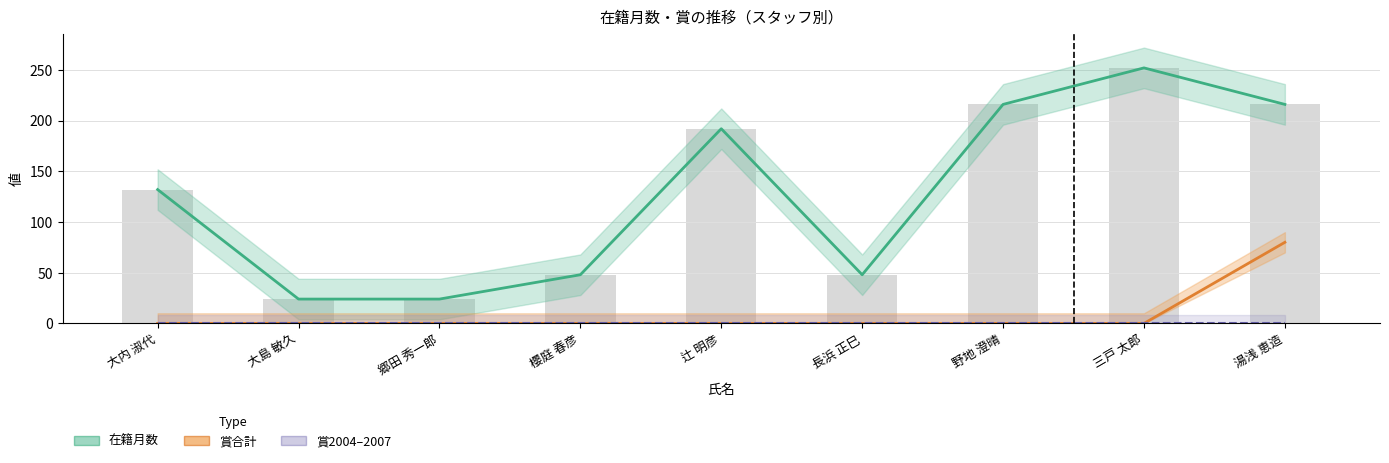

Reading right to left, transcribe all the data shown in this chart.

在籍月数: 216	252	216	48	192	48	24	24	132
賞合計 ×40: 80	0	0	0	0	0	0	0	0
賞2004-2007 ×40: 0	0	0	0	0	0	0	0	0
在籍月数 (bar): 216	252	216	48	192	48	24	24	132